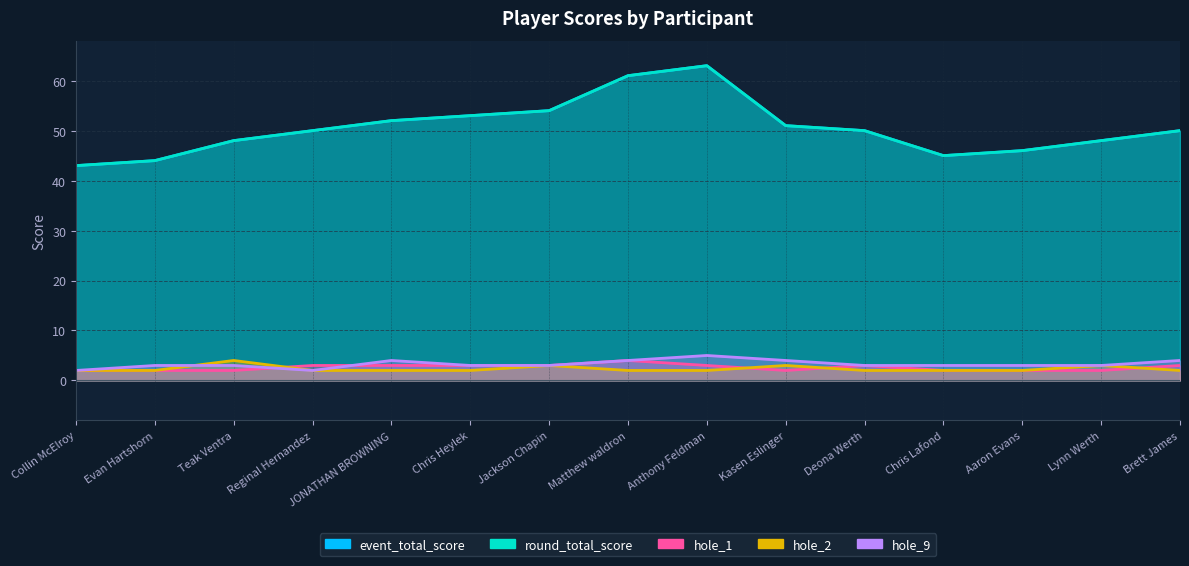

Does the chart have visible grid lines?

Yes